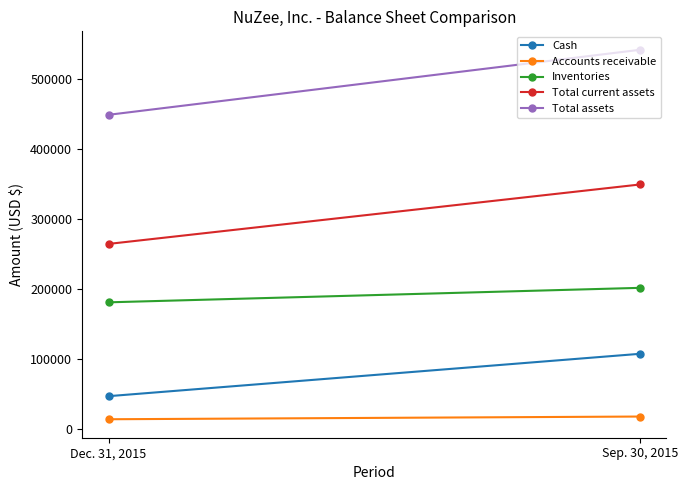

Which label corresponds to the largest value in the chart?

Sep. 30, 2015